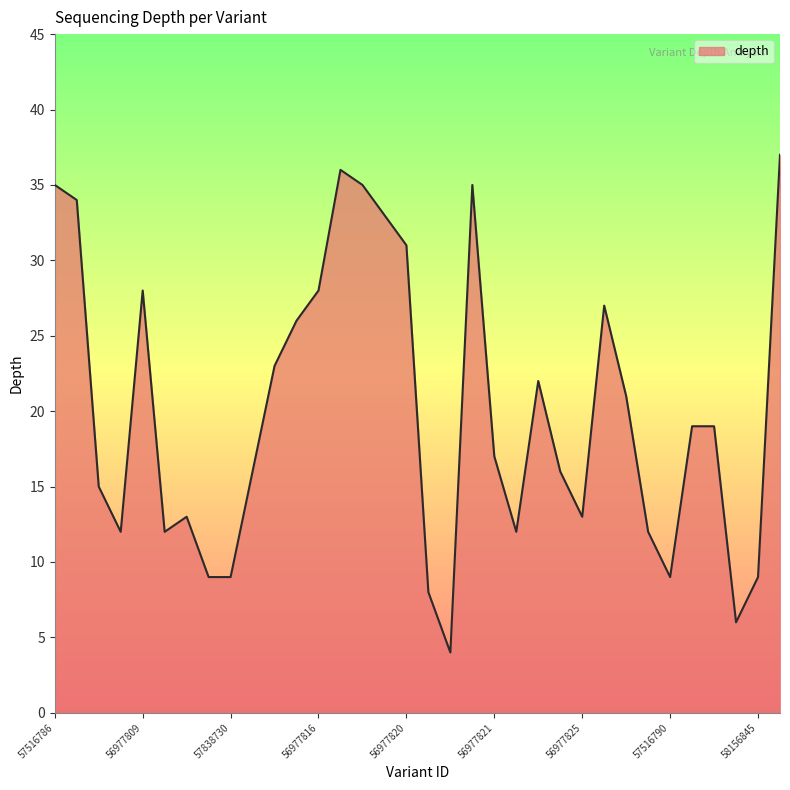

What is the minimum value shown in the chart?

4